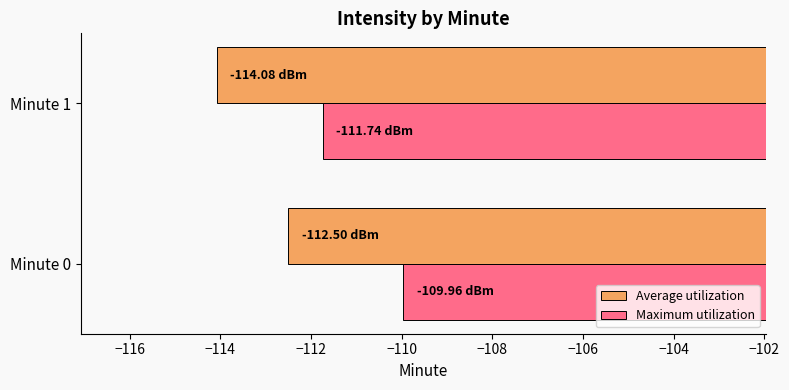

At which category does the chart reach its peak across all series?

Minute 0